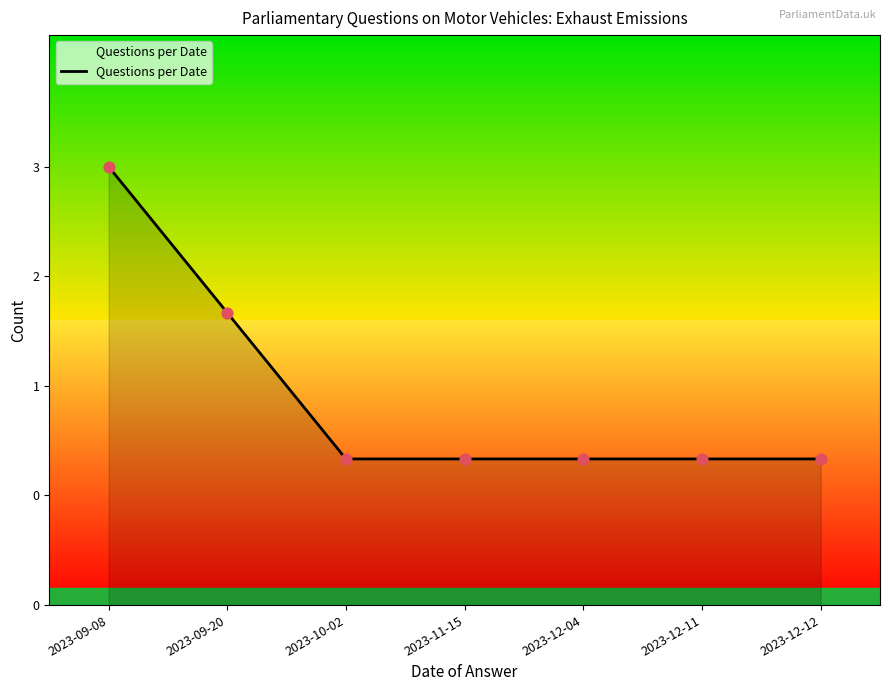

Between 2023-09-20 and 2023-10-02, which is larger?

2023-09-20